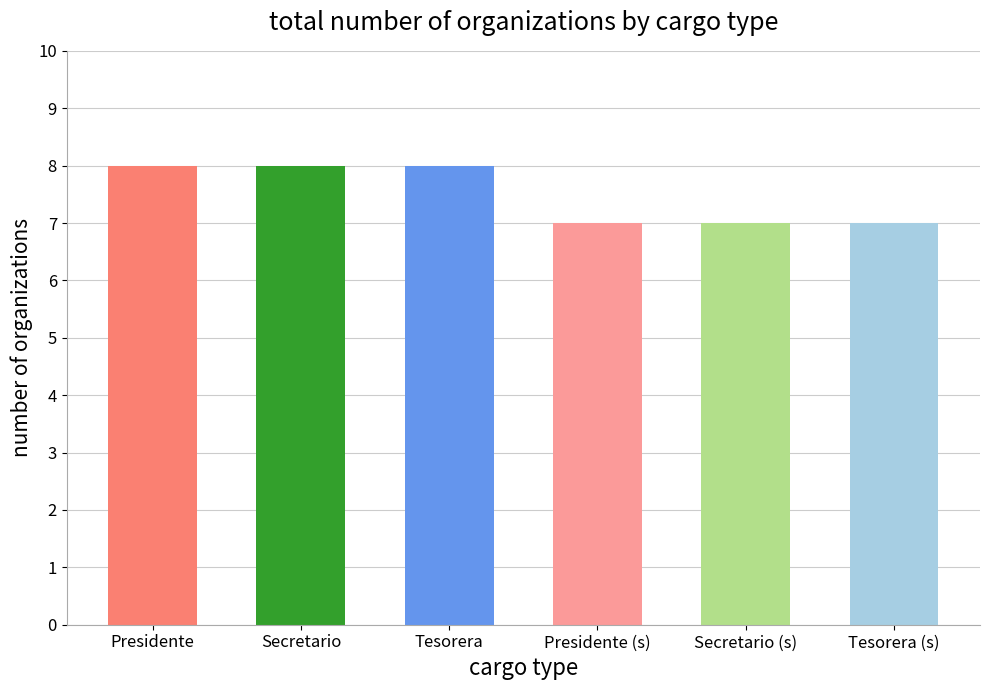

What is the sum of all values?

45